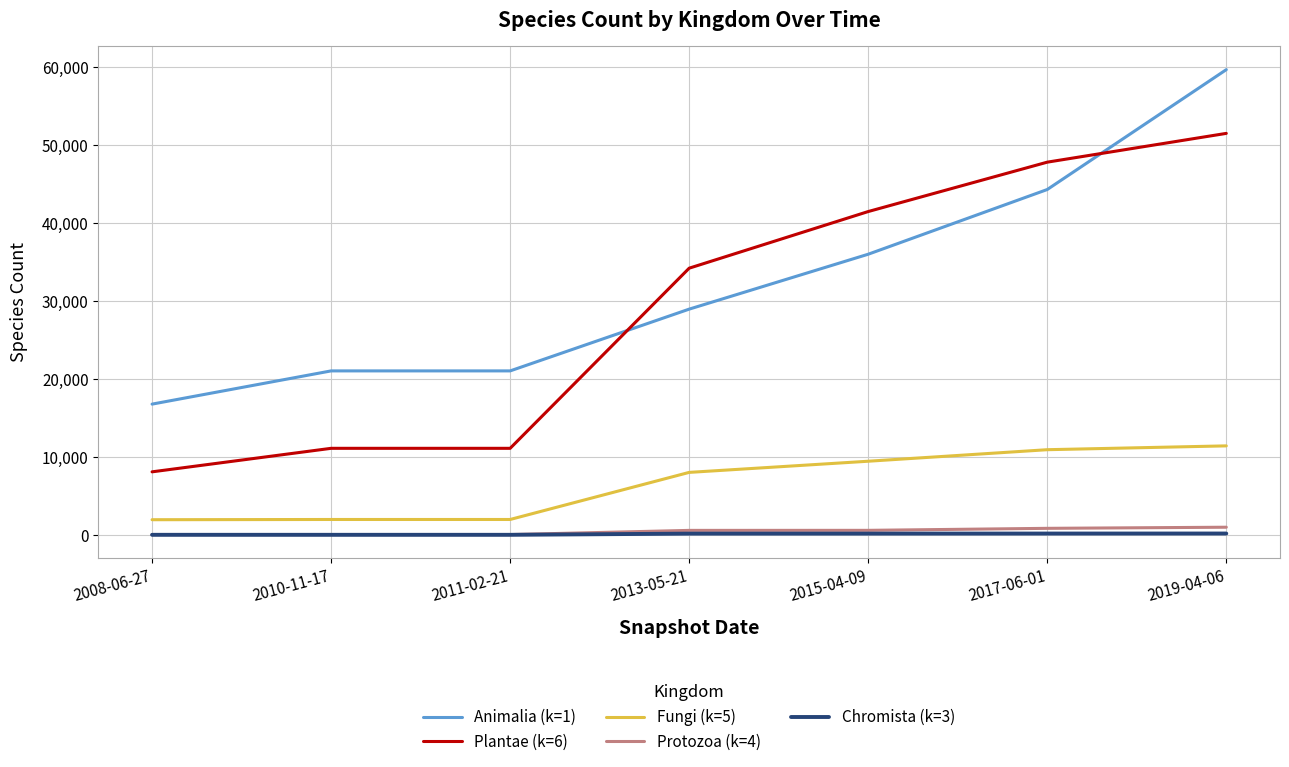

Which series has the largest range (max minus min)?

Plantae (k=6)